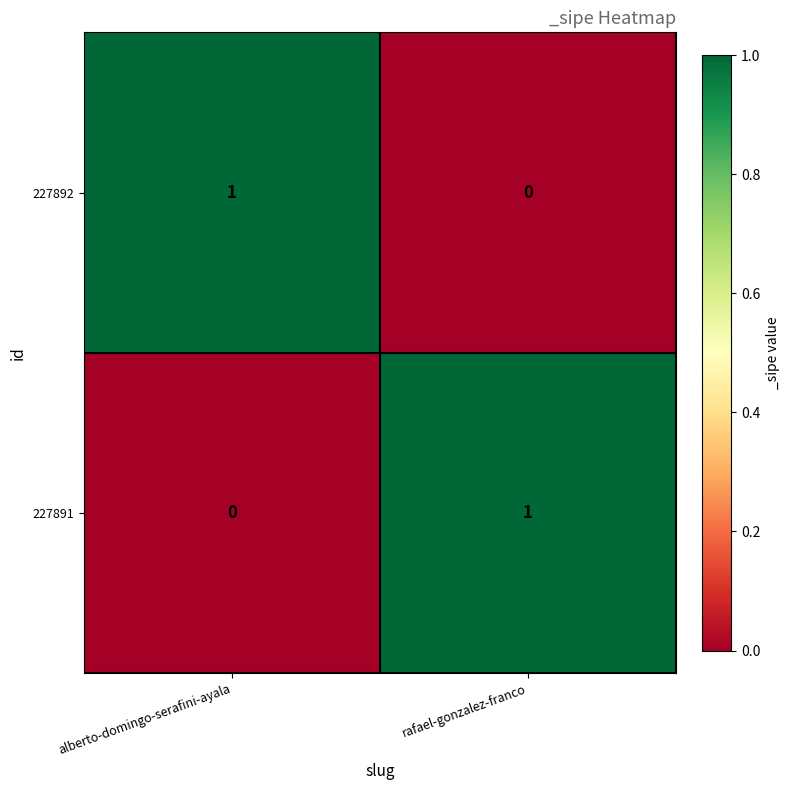

True or false: 227892 has a value of 1 at alberto-domingo-serafini-ayala.

True